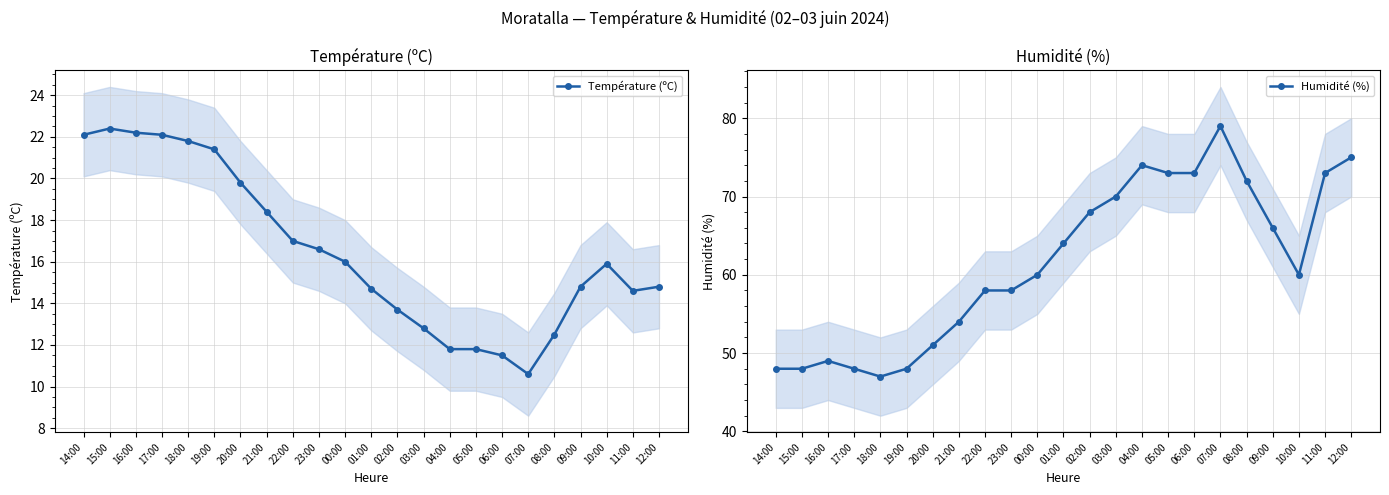

At which category is the sum across all series the highest?

12:00